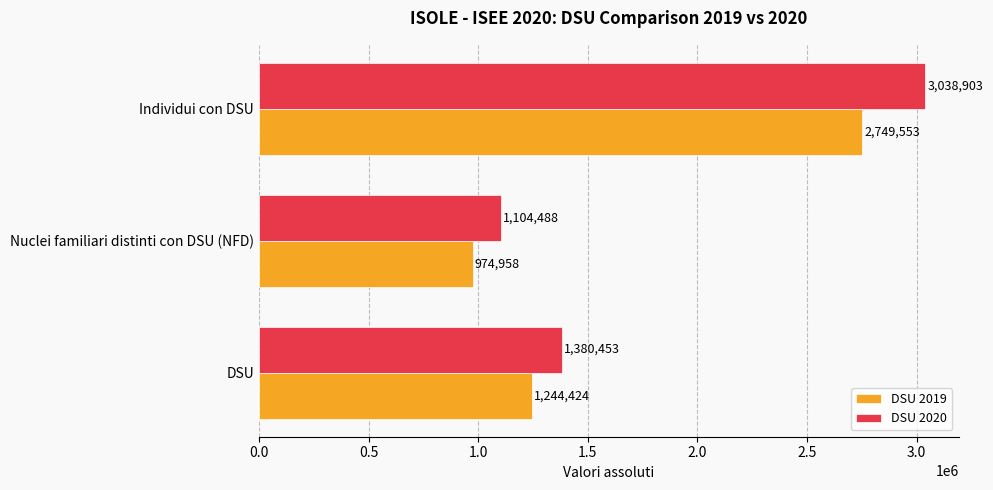

What is the difference between the maximum and second lowest values in the DSU 2019 series?

1505129.6